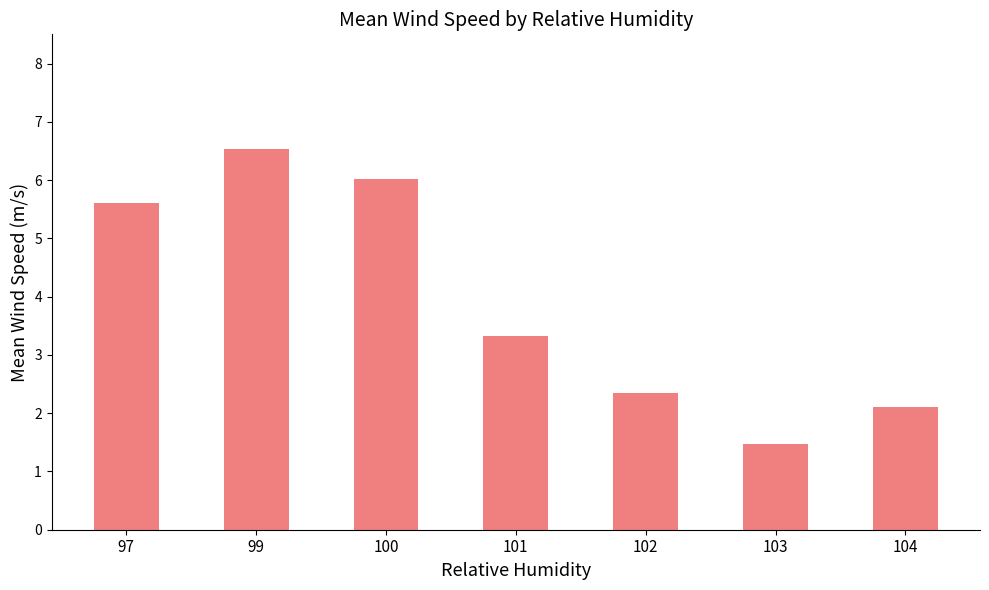

The chart shows a value of 3.3 at 102. True or false?

False